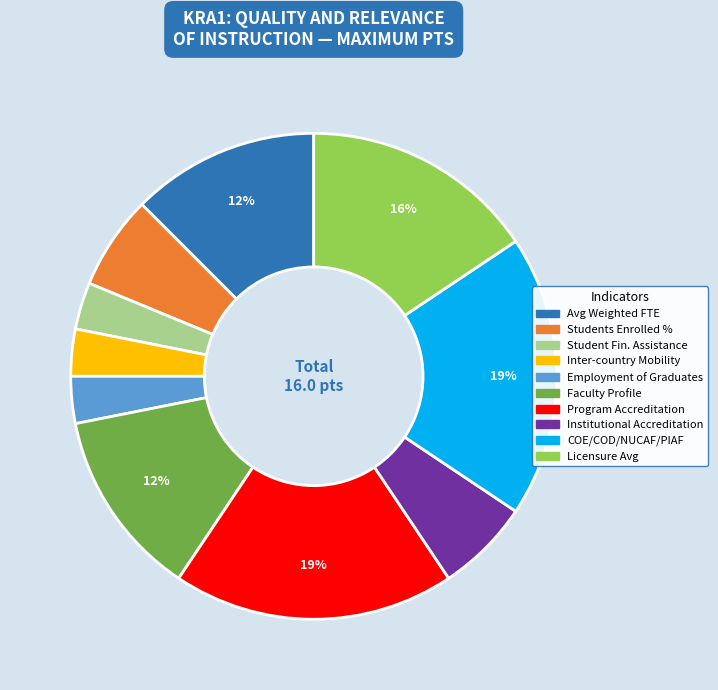

Does any single category account for the majority?

No